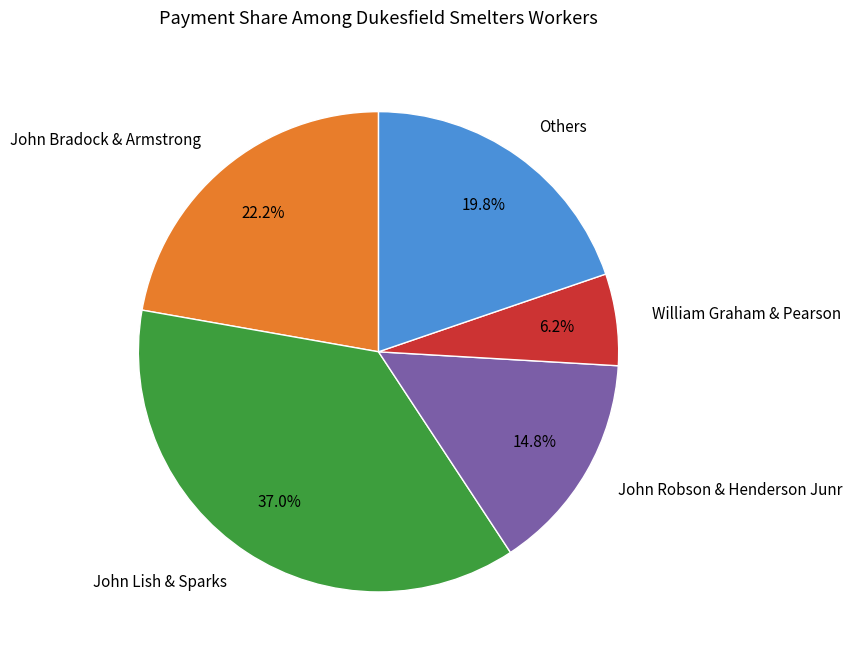

What is the largest slice in the pie chart?

John Lish & Sparks